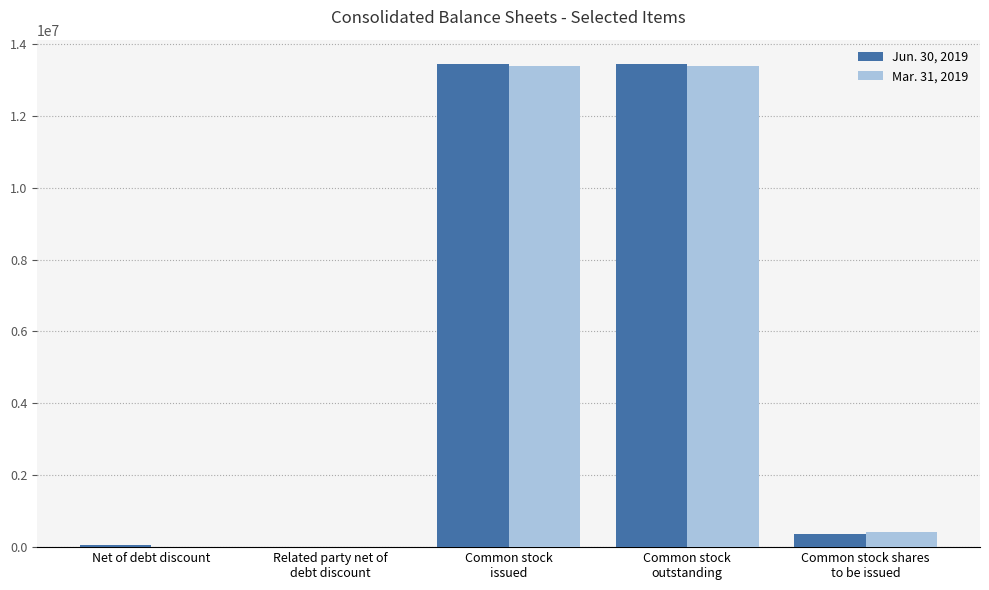

True or false: Mar. 31, 2019 has a value of 13397110 at Common stock
issued.

True